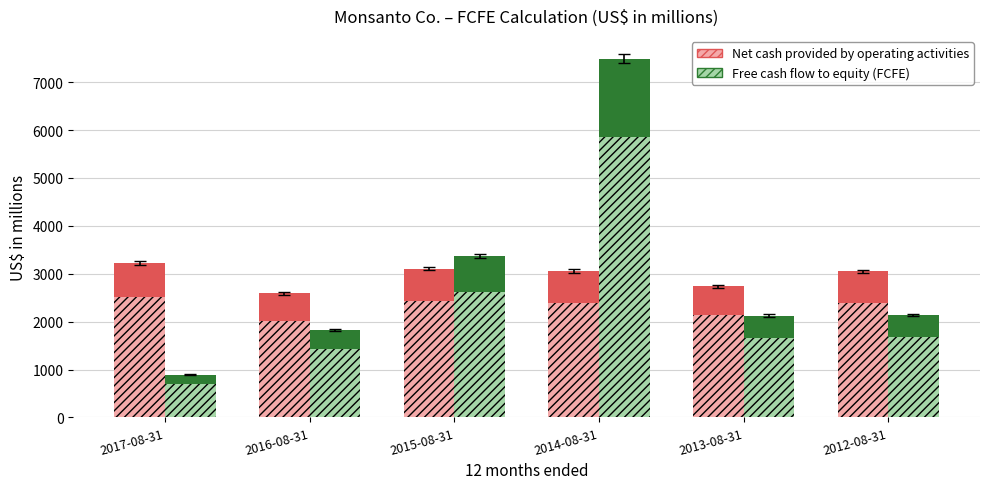

How many groups of bars are there?

6